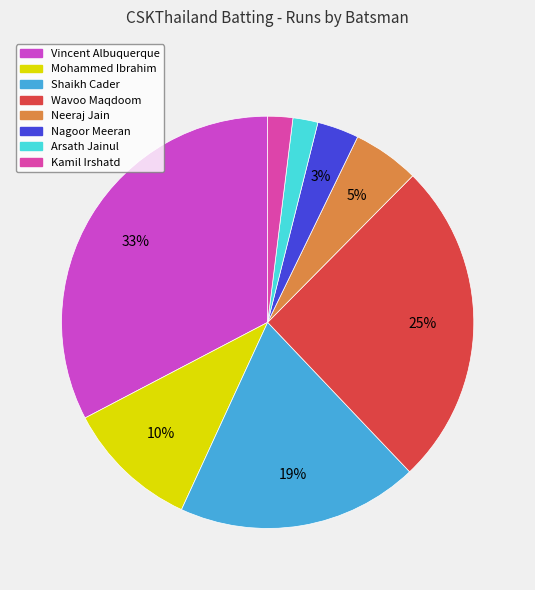

How many segments does this pie chart have?

8